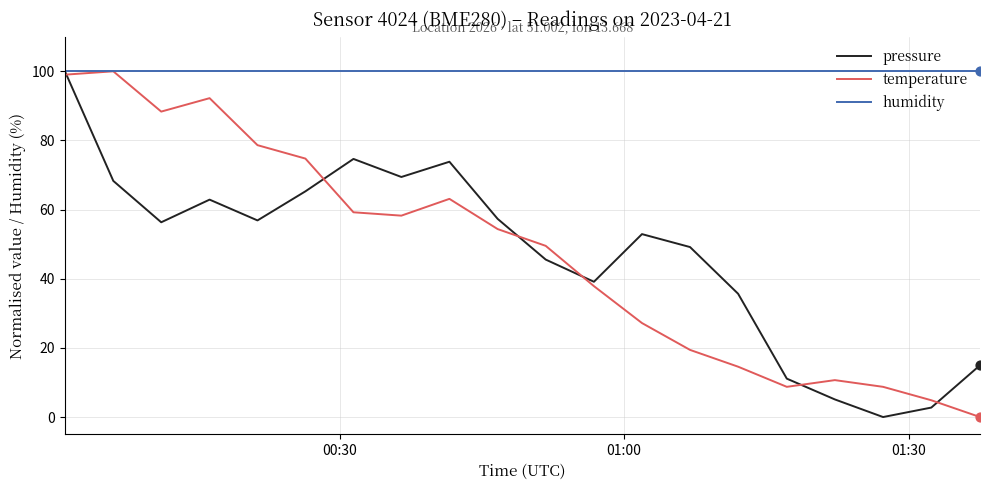

What are all the series names shown in the legend?

pressure, temperature, humidity